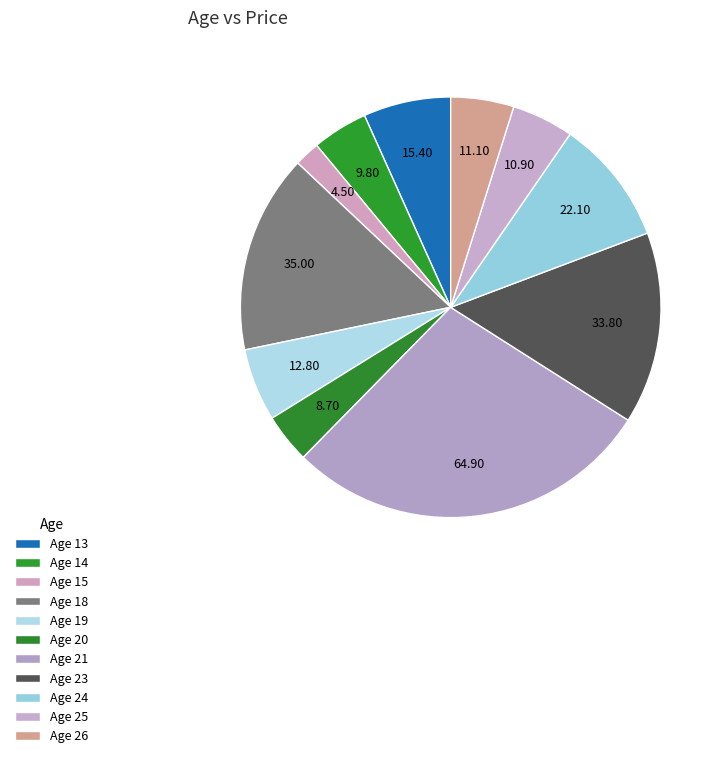

How many segments does this pie chart have?

11